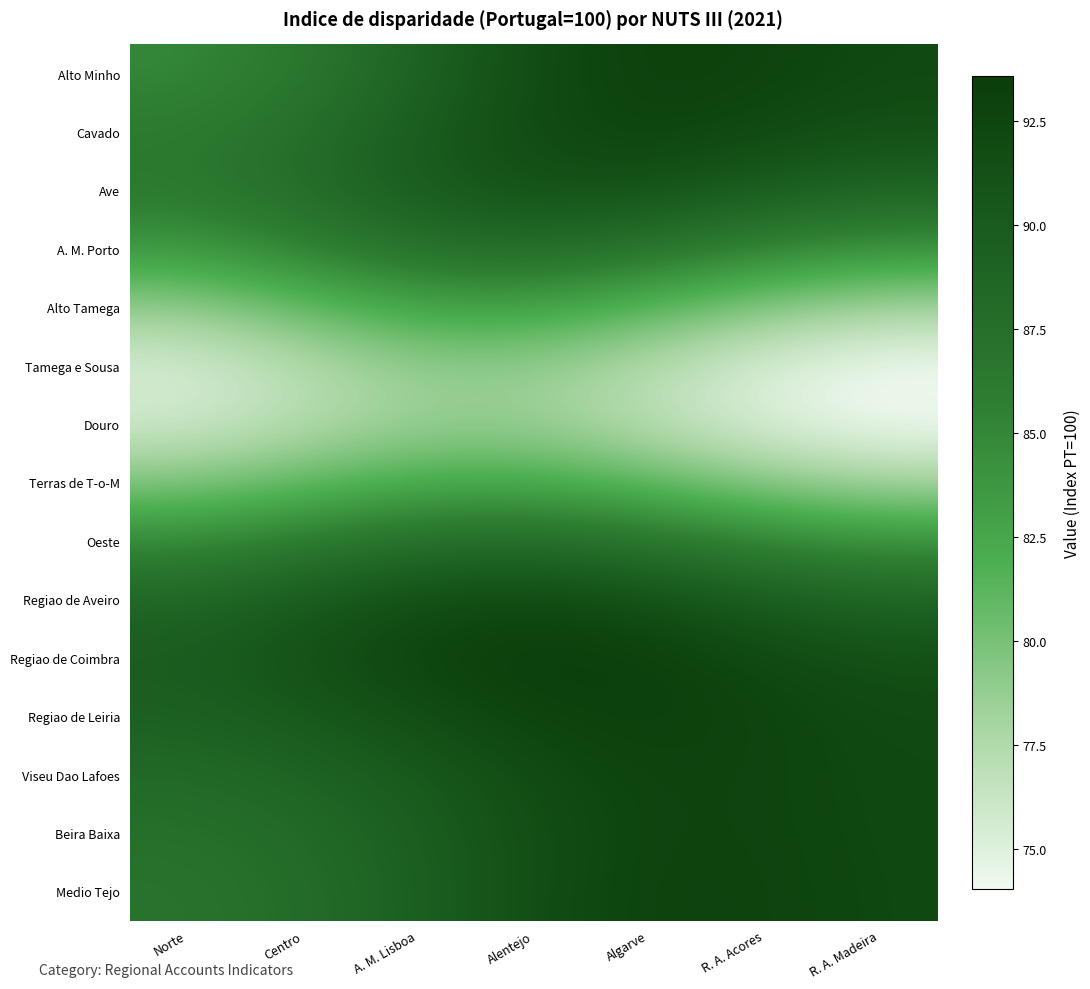

What is the spread (max minus min) of values at R. A. Acores?

17.6